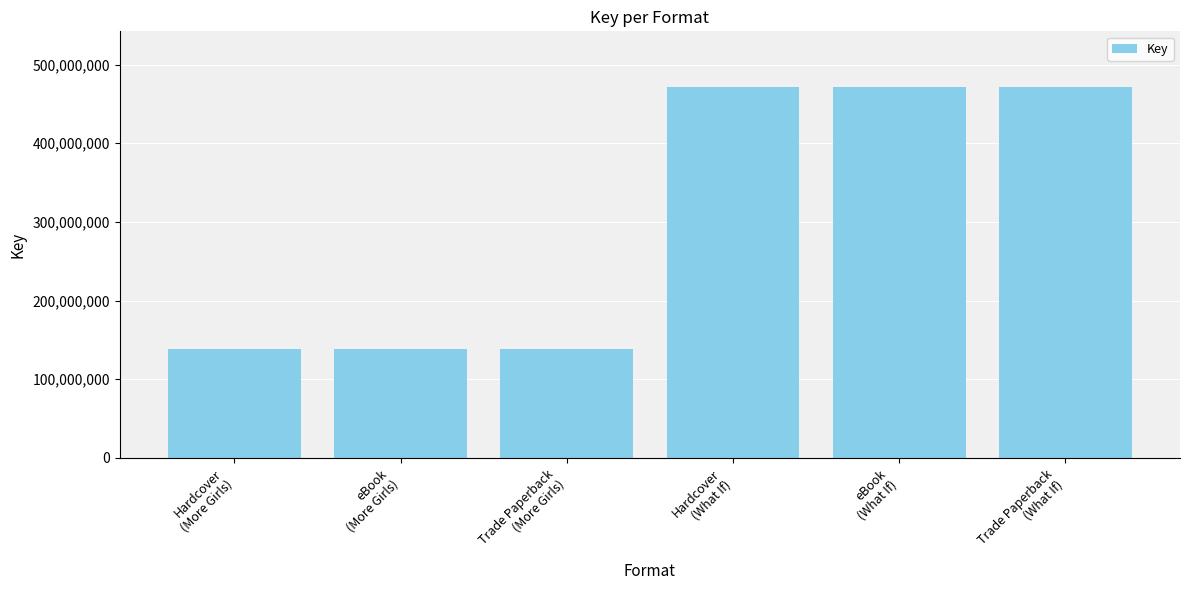

What is the minimum value shown in the chart?

138370787